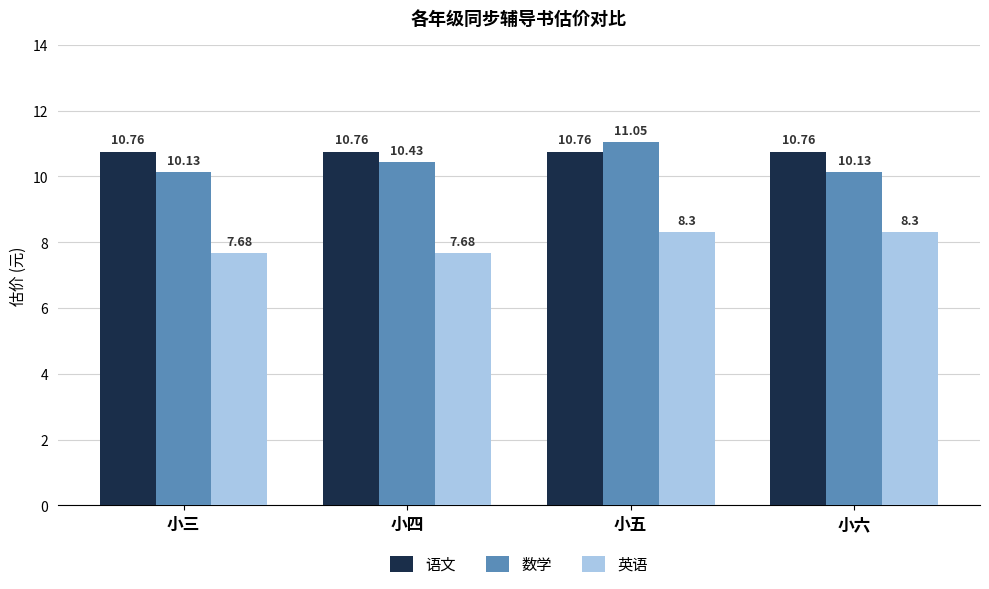

What is the difference between the maximum and minimum values in the 英语 series?

0.6